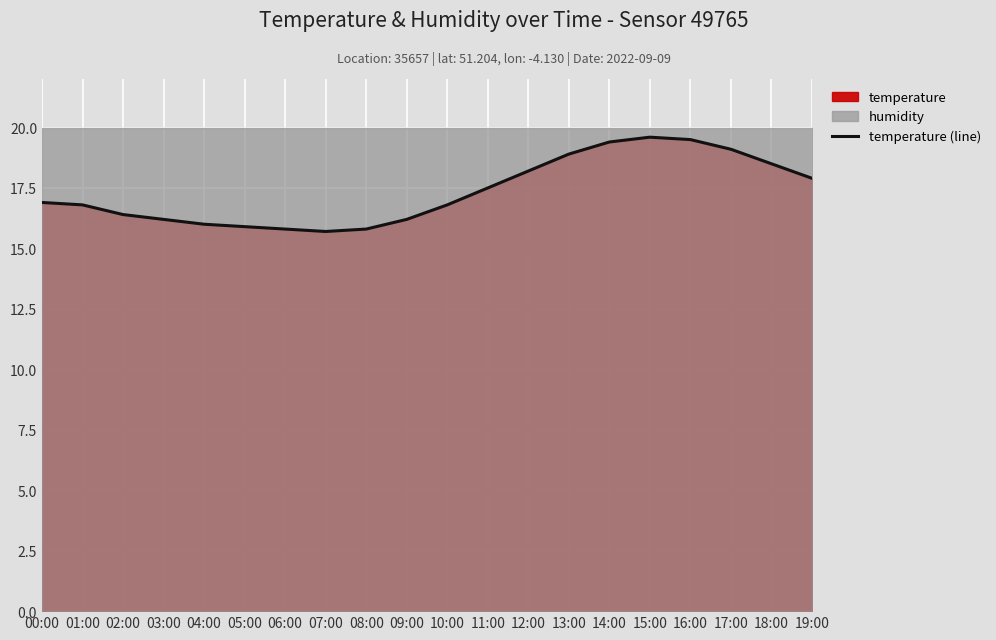

List the labels in order of value, largest first.

15:00, 16:00, 14:00, 17:00, 13:00, 18:00, 12:00, 19:00, 11:00, 00:00, 01:00, 10:00, 02:00, 03:00, 09:00, 04:00, 05:00, 06:00, 08:00, 07:00